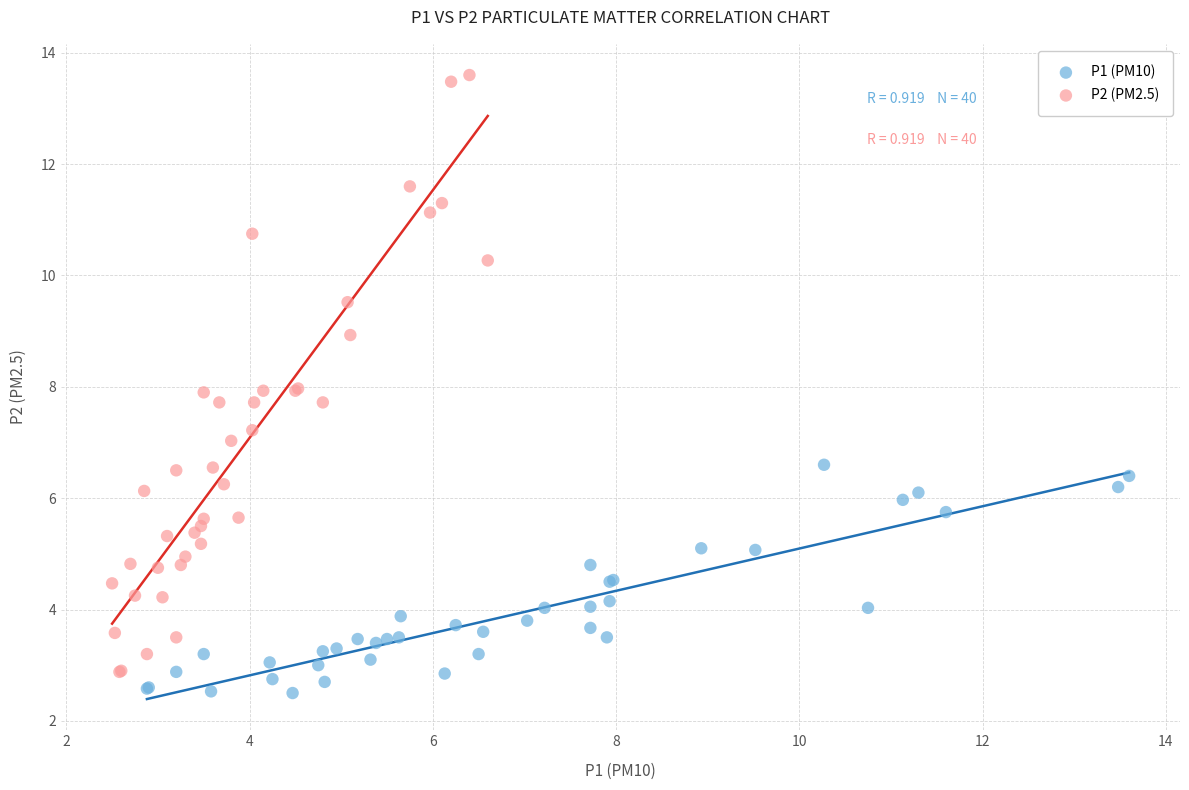

Which series has the largest Y range (max minus min)?

P2 (PM2.5)